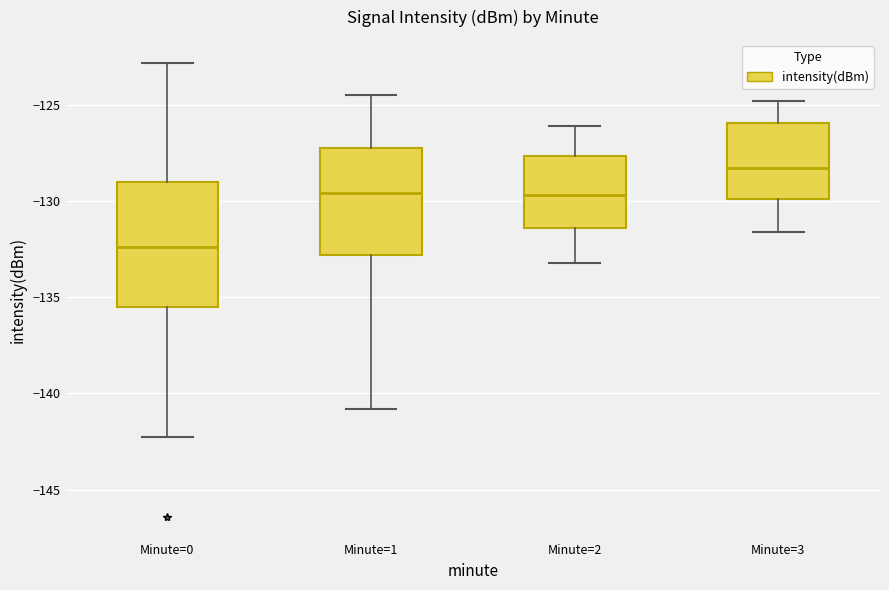

Reading left to right, transcribe this box plot: for each box, give where its median line is, the range the box spans, and where its two whiskers end, as read against the y-axis. The values are not printed on the chart, so give them approximately, as read against the axis.

Minute=0: median -132.5, box -135.5 to -129.0, whiskers -142.5 to -123.0
Minute=1: median -129.5, box -133.0 to -127.0, whiskers -141.0 to -124.5
Minute=2: median -129.5, box -131.5 to -127.5, whiskers -133.0 to -126.0
Minute=3: median -128.0, box -130.0 to -126.0, whiskers -131.5 to -125.0